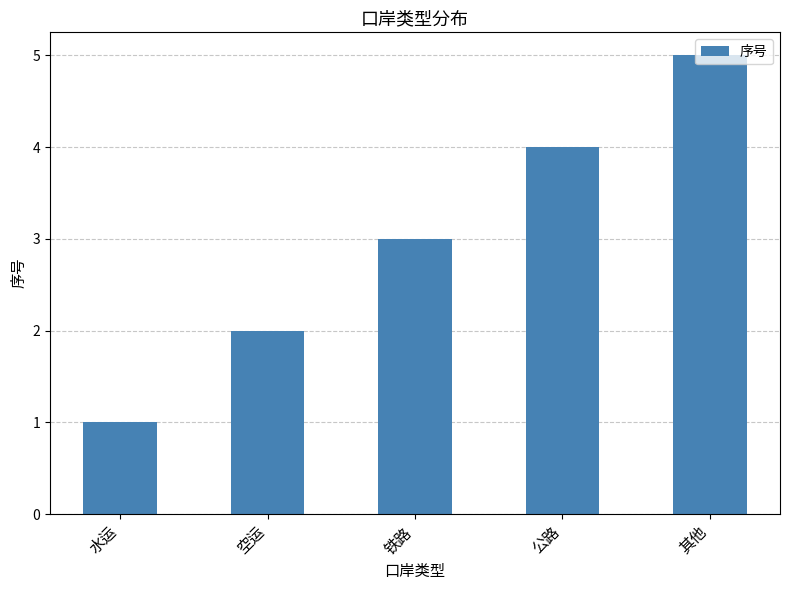

What is the difference between the maximum and minimum values?

4